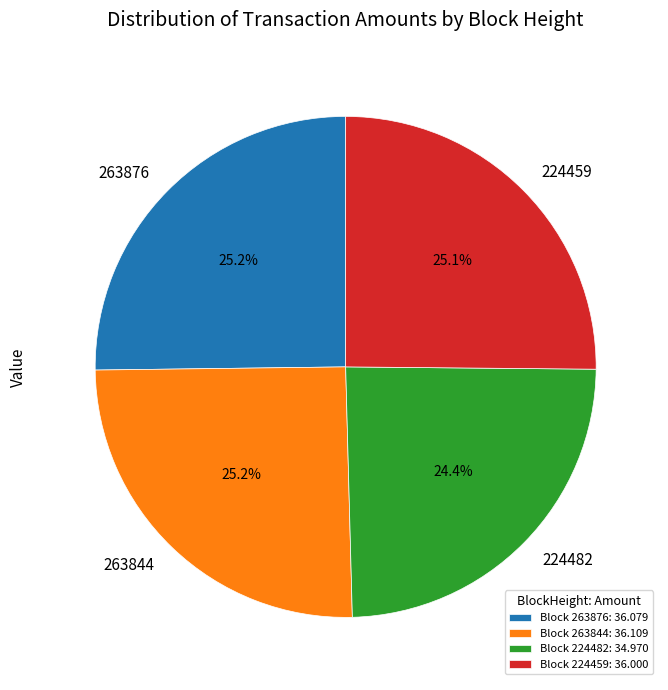

Is there a majority slice in this chart?

No